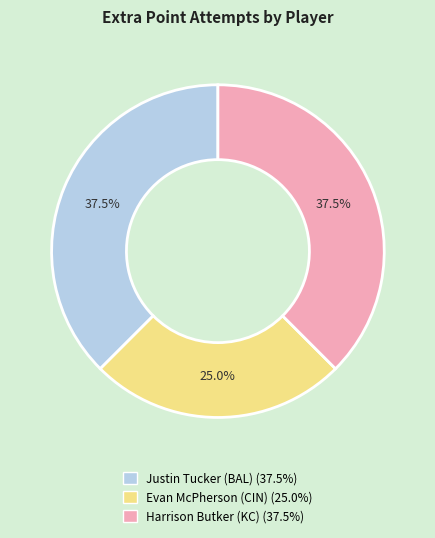

True or false: Justin Tucker (BAL) accounts for 45% of the total.

False